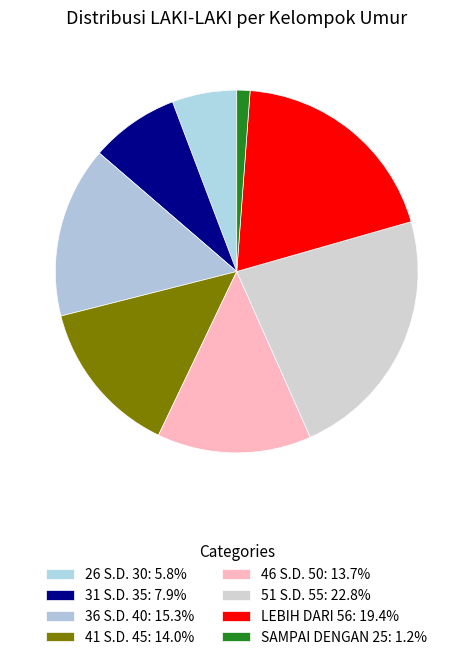

How many segments does this pie chart have?

8